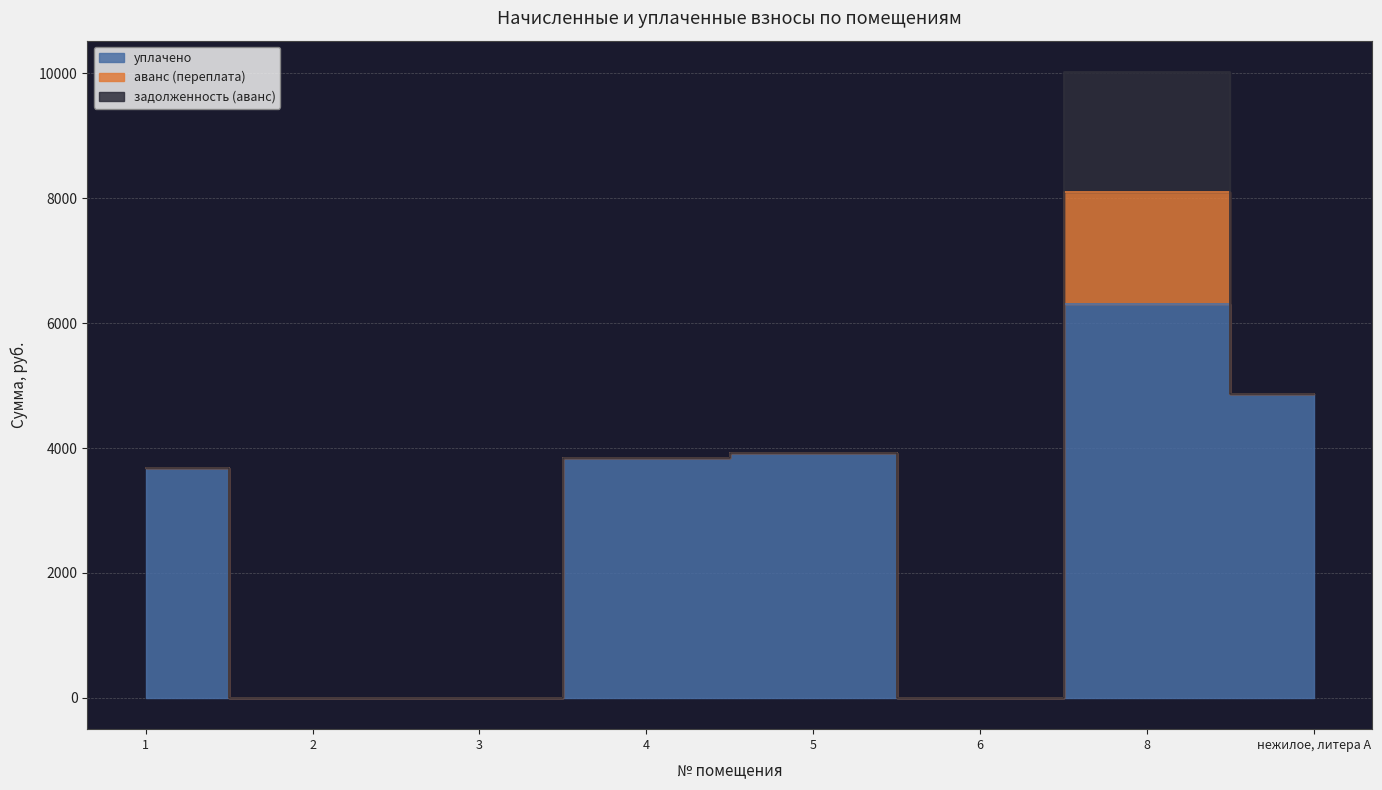

Which category has the highest value across all series?

8